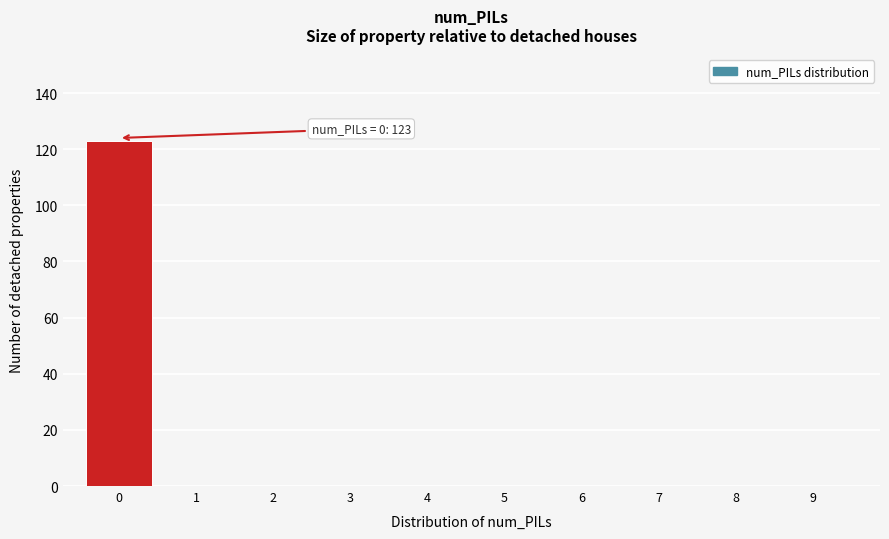

Reading left to right, transcribe all the data shown in this chart.

0=123	1=0	2=0	3=0	4=0	5=0	6=0	7=0	8=0	9=0